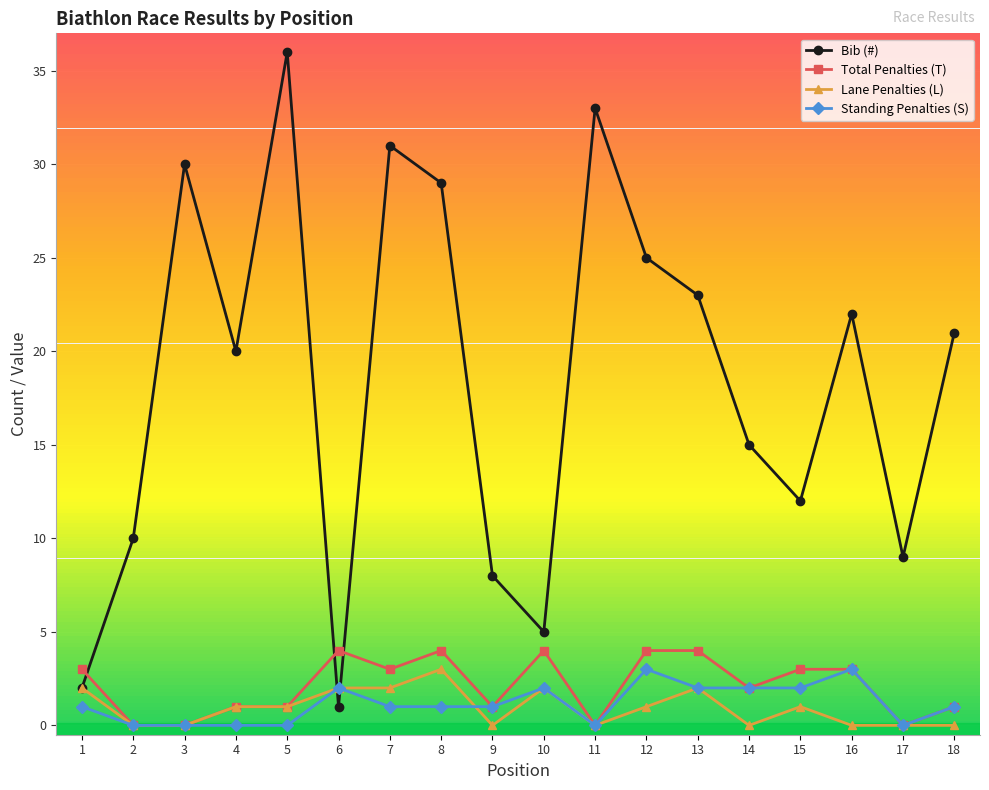

Reading right to left, transcribe all the data shown in this chart.

Bib (#): 21	9	22	12	15	23	25	33	5	8	29	31	1	36	20	30	10	2
Total Penalties (T): 1	0	3	3	2	4	4	0	4	1	4	3	4	1	1	0	0	3
Lane Penalties (L): 0	0	0	1	0	2	1	0	2	0	3	2	2	1	1	0	0	2
Standing Penalties (S): 1	0	3	2	2	2	3	0	2	1	1	1	2	0	0	0	0	1